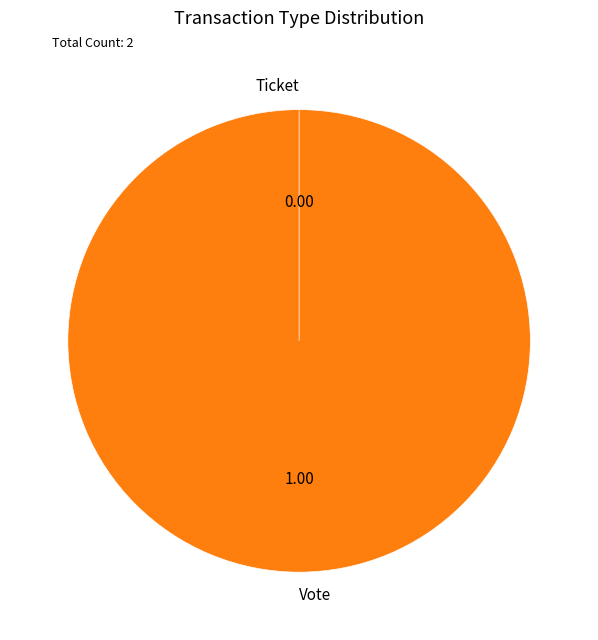

To the nearest percent, what portion does Vote represent?

100%